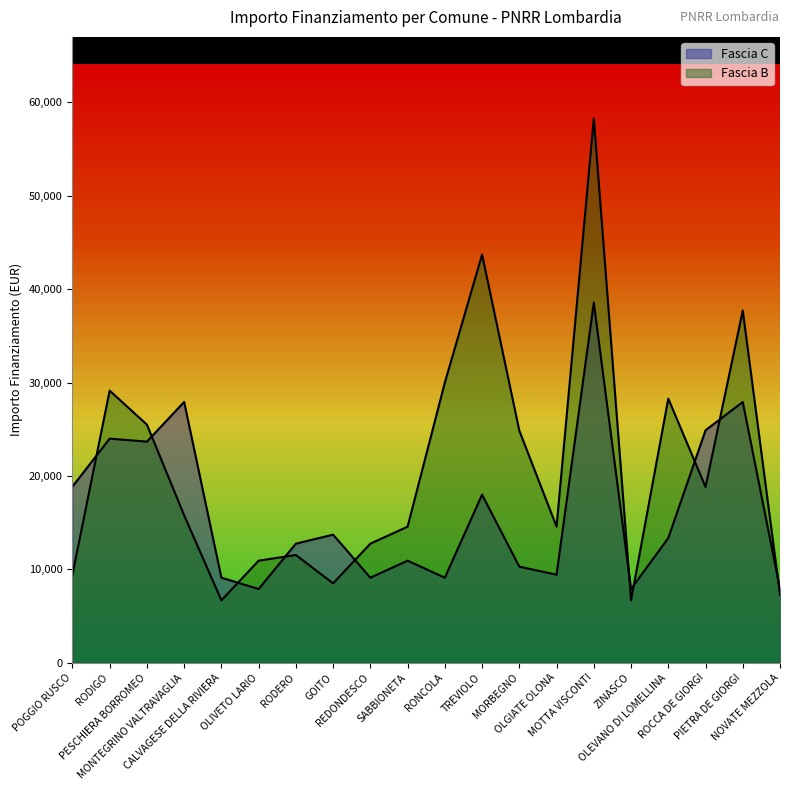

How many intersections are there between Fascia C and Fascia B?

10